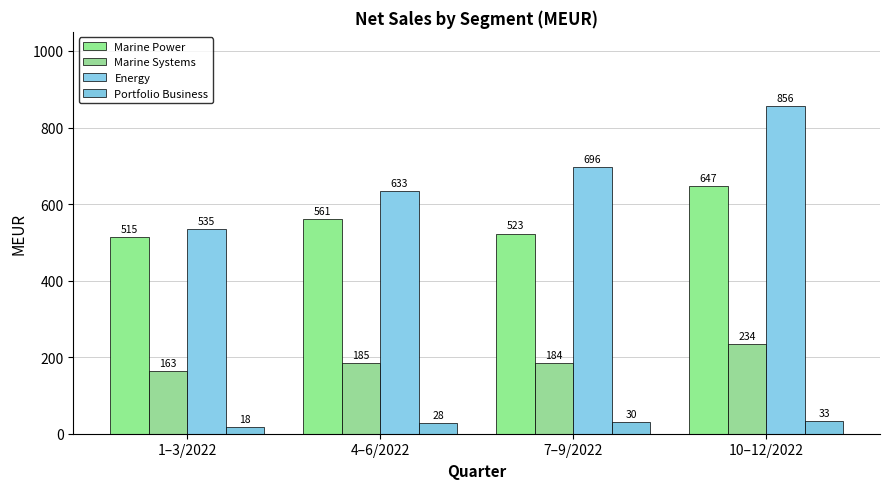

Count the number of categories in the chart.

4